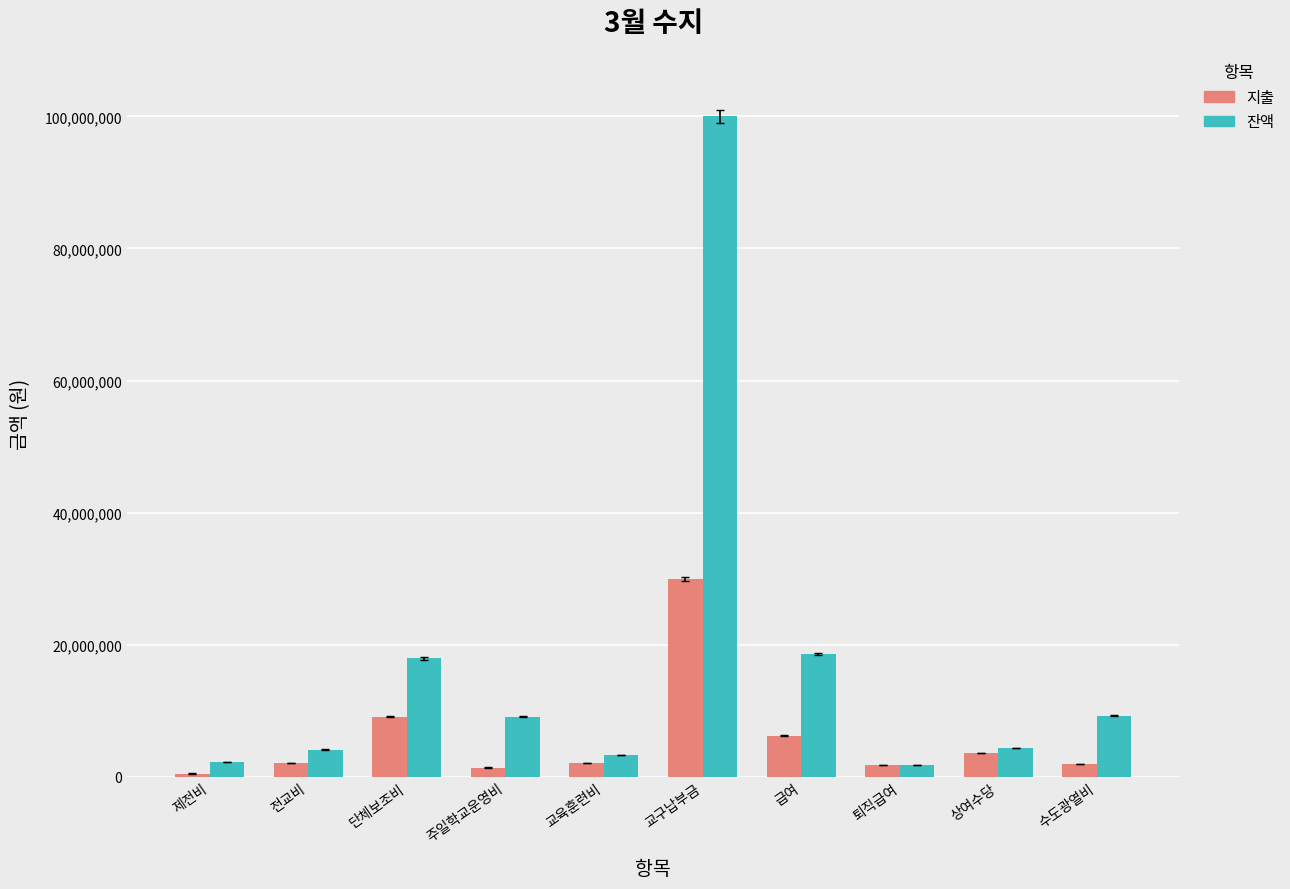

True or false: 잔액 has a value of 4071150 at 전교비.

True